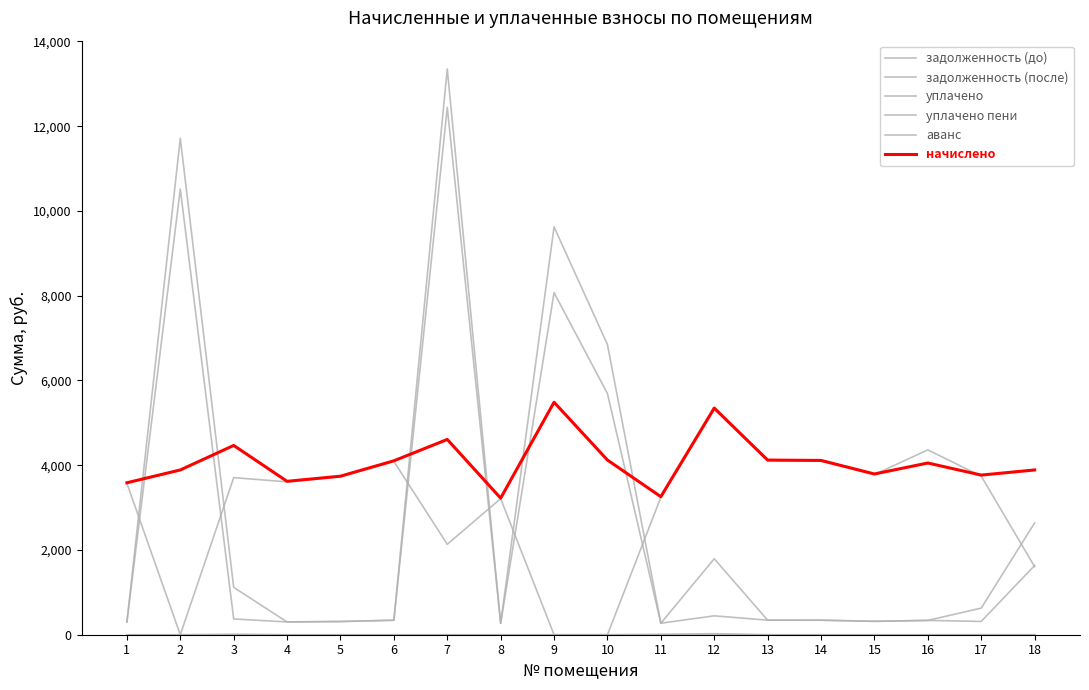

Reading left to right, transcribe all the data shown in this chart.

задолженность (до): 298.8	10516.4	372.2	301.7	311.8	342.0	13350.7	268.6	8072.4	5689.7	271.4	1792.2	343.4	342.7	316.1	337.7	313.9	1633.0
задолженность (после): 298.8	11715.7	1117.3	301.7	311.8	342.0	12445.3	268.6	9623.5	6846.7	271.4	445.7	343.4	342.7	316.1	337.7	627.8	2638.6
уплачено: 3573.2	0.0	3706.9	3607.6	3728.1	4089.8	2134.1	3211.5	0.0	0.0	3242.3	5329.6	4107.0	4098.4	3779.8	4361.7	3741.7	1606.5
уплачено пени: 0.0	0.0	10.8	0.0	0.0	0.0	0.0	0.0	0.0	0.0	9.3	24.7	0.0	0.0	0.0	0.0	1.3	0.6
аванс: 0.0	0.0	0.0	0.0	0.0	0.0	0.0	0.0	0.0	0.0	0.0	0.0	0.0	0.0	0.0	0.0	0.0	0.0
начислено: 3585.6	3888.0	4466.9	3620.2	3741.1	4104.0	4607.9	3222.7	5486.4	4121.3	3257.3	5348.2	4121.3	4112.6	3793.0	4052.2	3767.0	3888.0